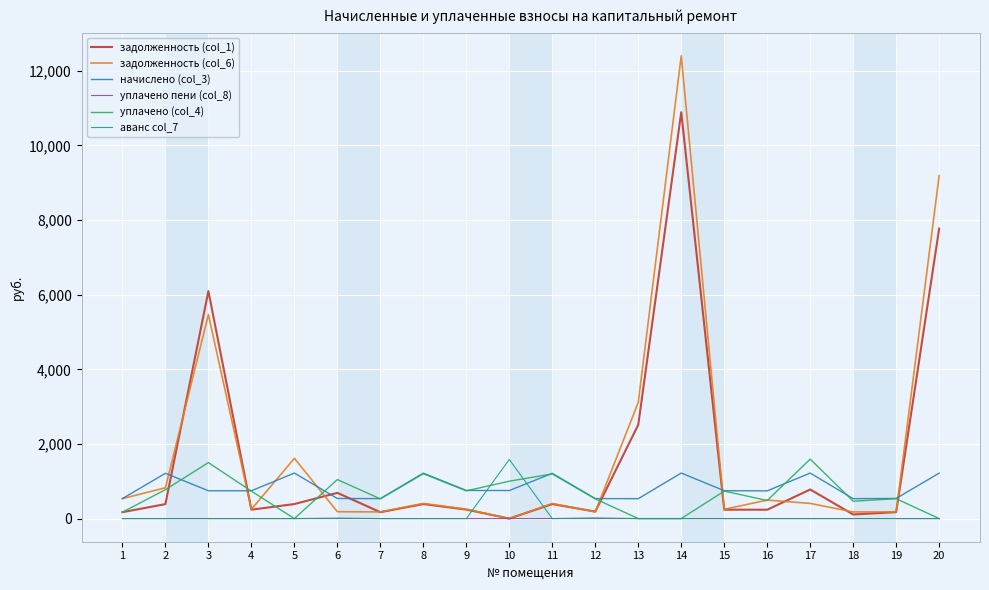

What is the total value across all series at 3?

13810.0